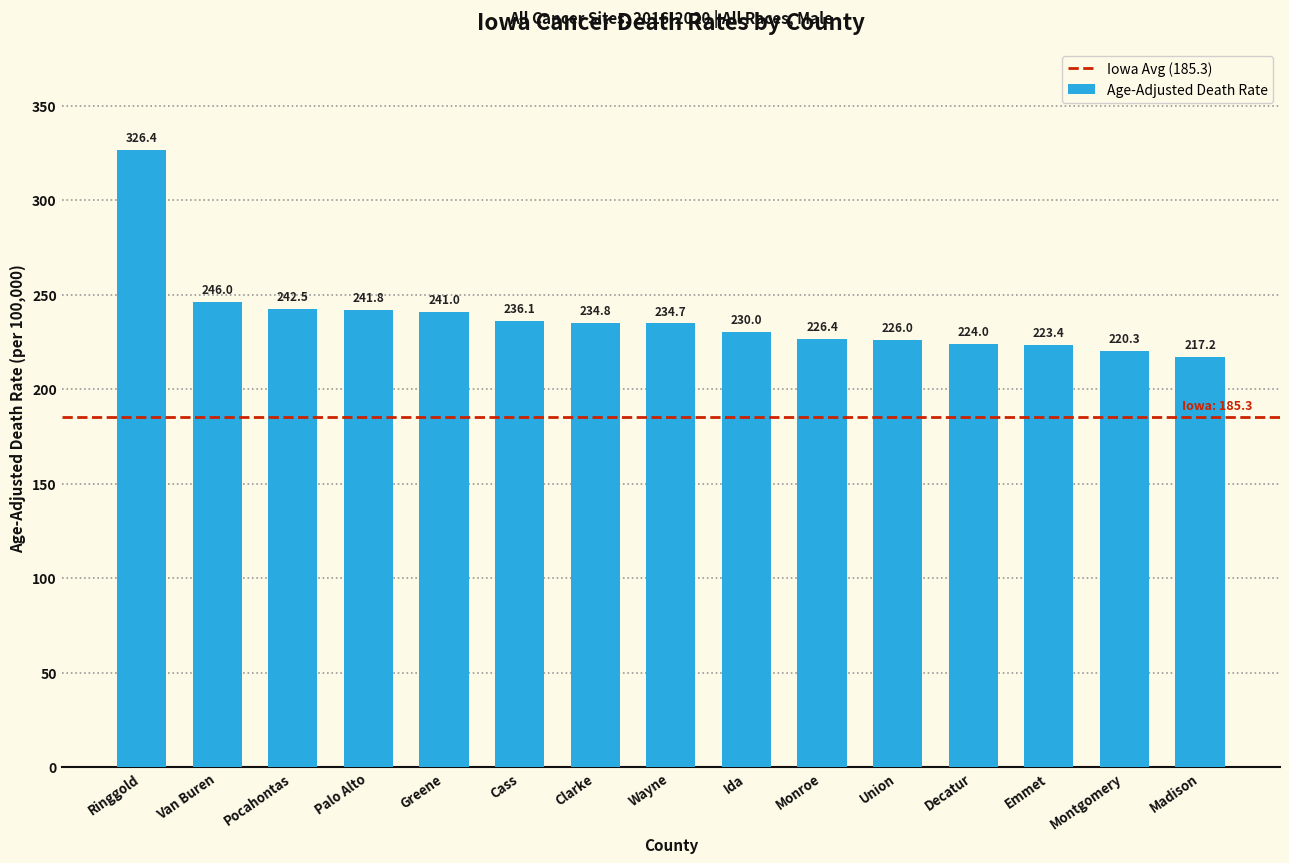

What is the label of the 6th bar from the left?

Cass